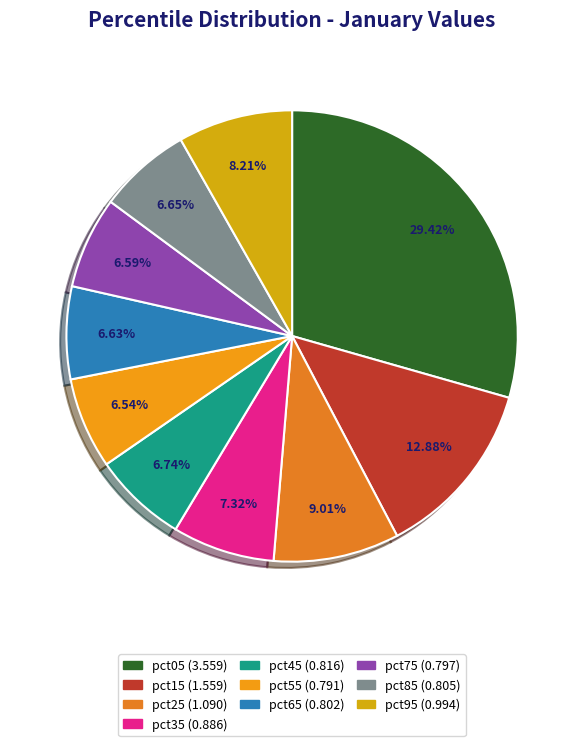

How many slices are in this pie chart?

10